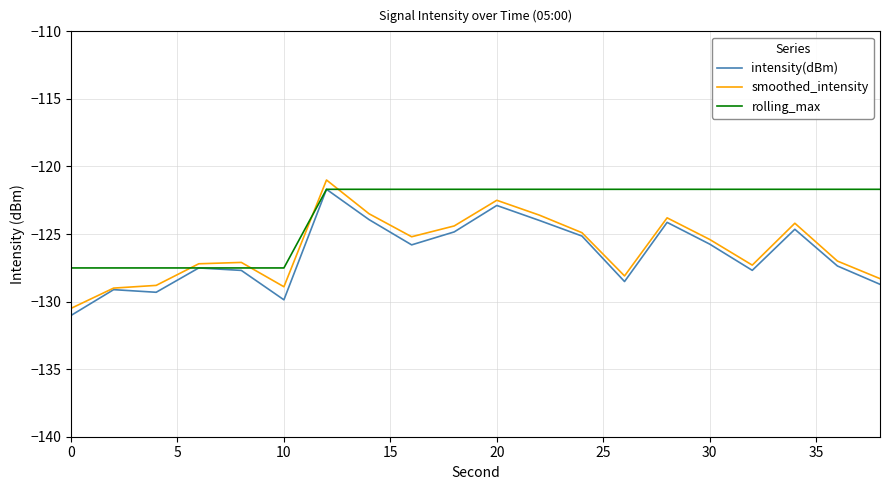

Which series has the widest spread of values?

smoothed_intensity